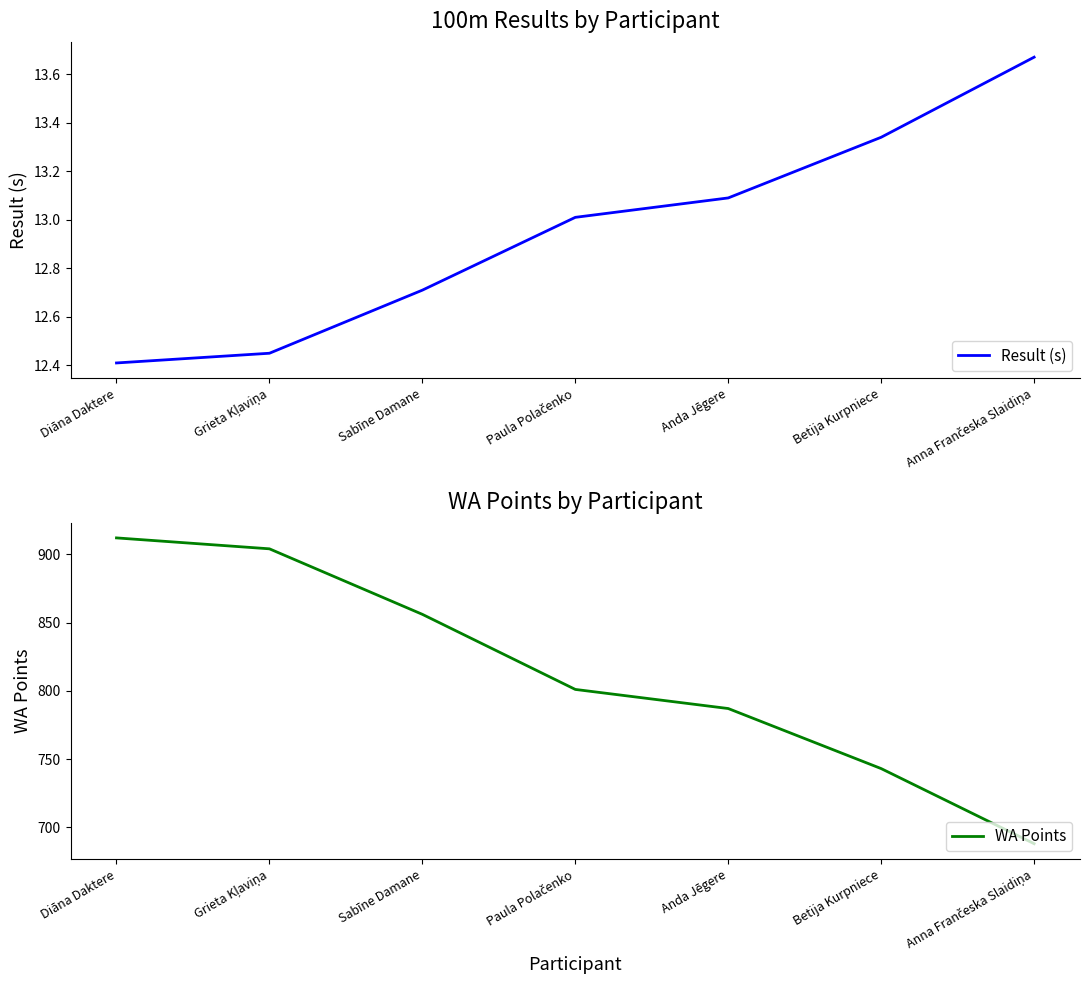

What is the sum of the Result (s) values at Grieta Kļaviņa and Paula Polačenko?

25.5